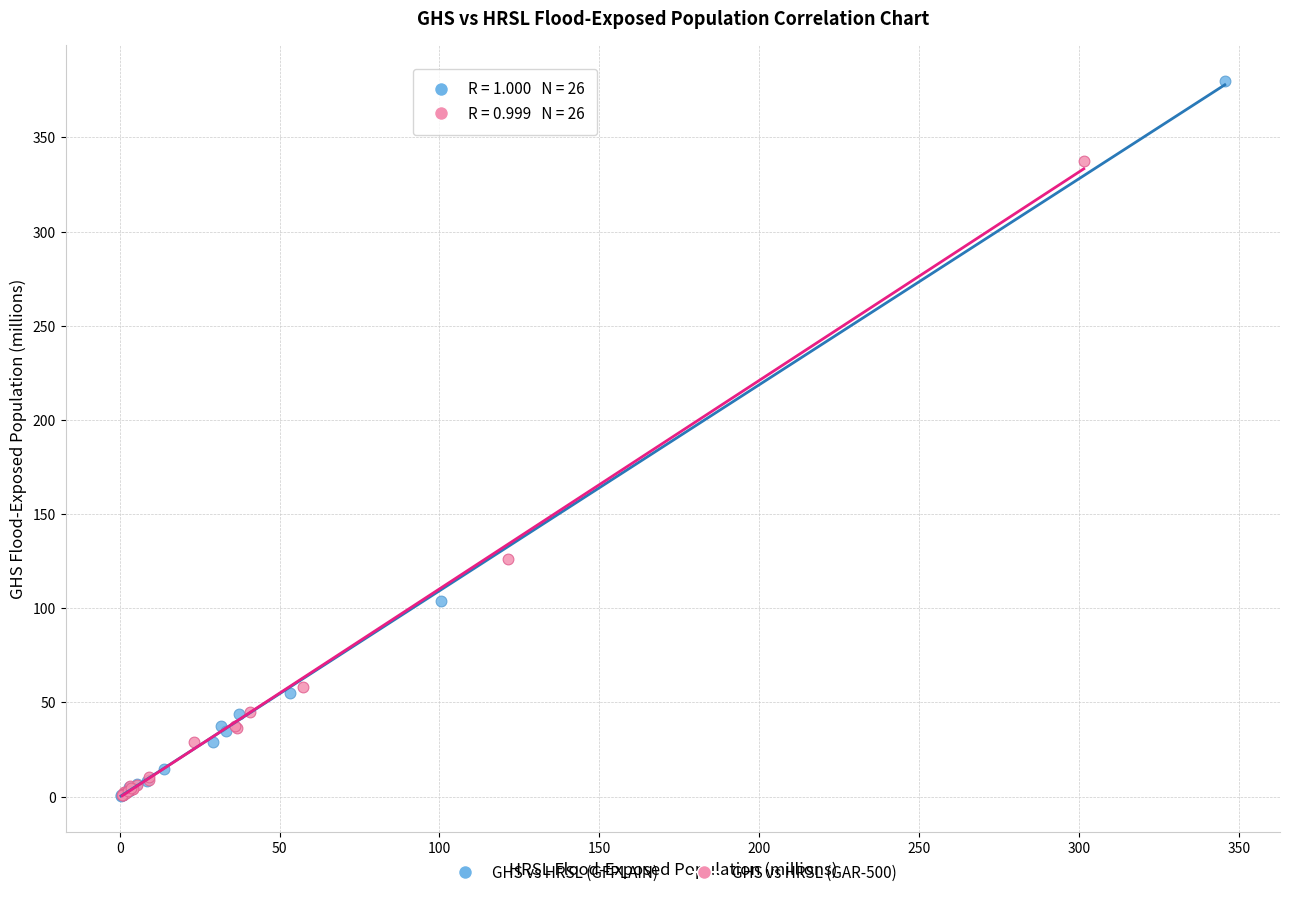

Which series reaches the maximum Y coordinate?

GHS vs HRSL (GFPLAIN)